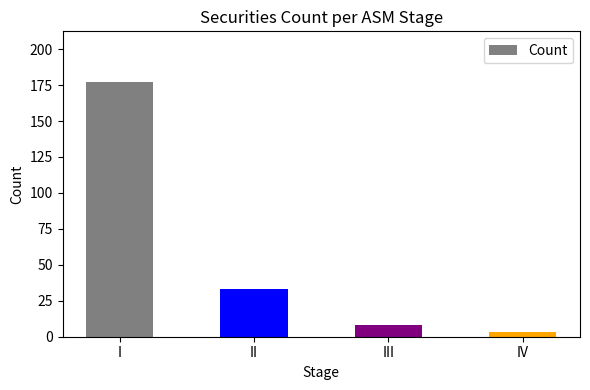

What is the maximum value shown in the chart?

177